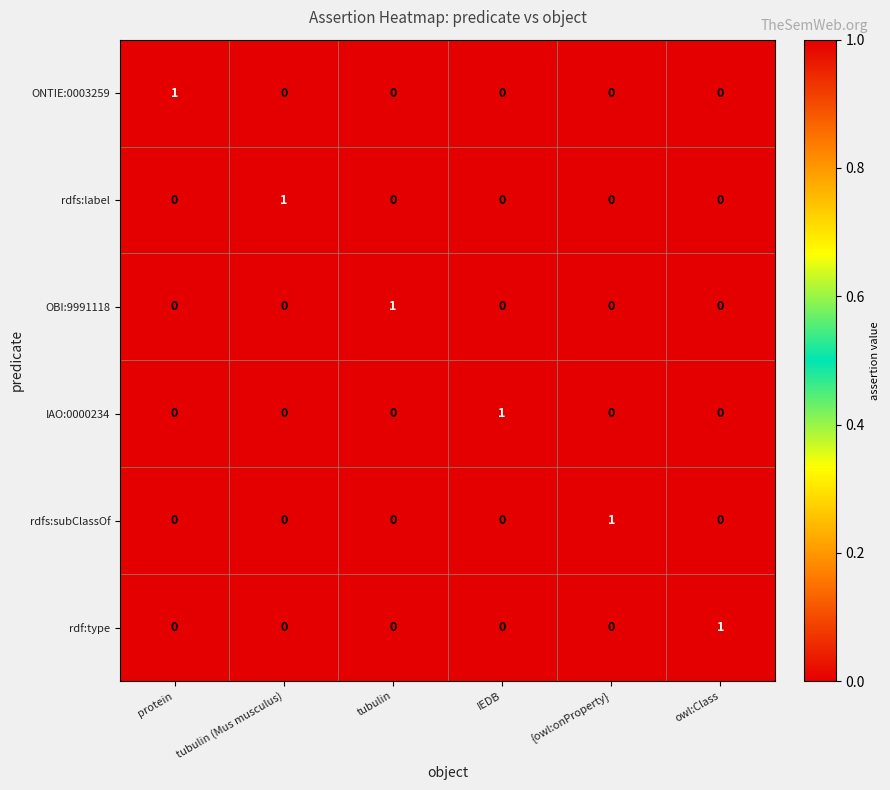

What is the difference between the highest and lowest values at {owl:onProperty}?

1